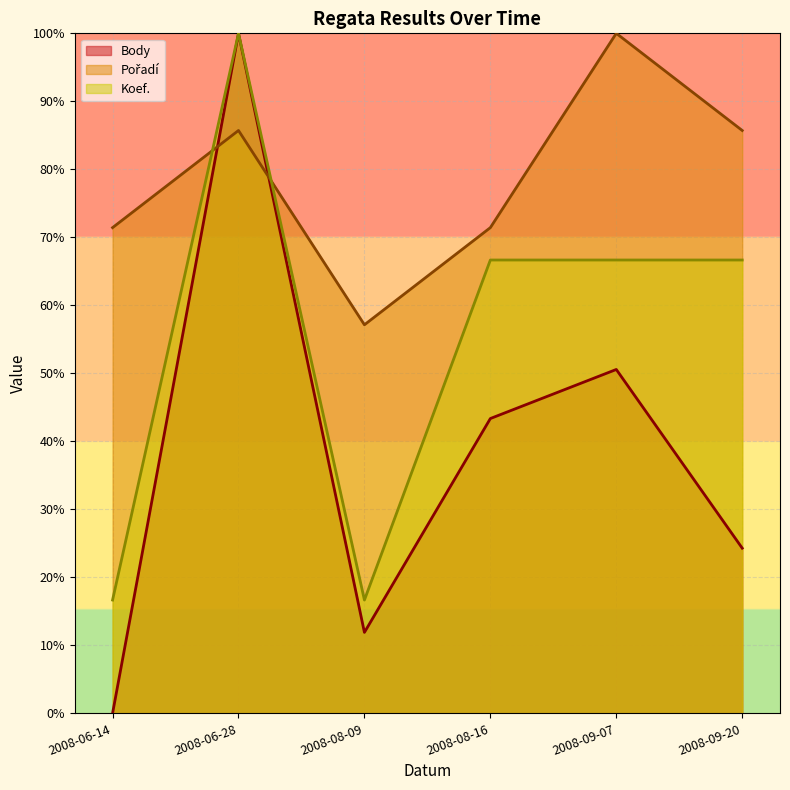

Reading left to right, extract all data points from this chart.

Body: 2008-06-14=0.0	2008-06-28=100.0	2008-08-09=11.9	2008-08-16=43.4	2008-09-07=50.6	2008-09-20=24.3
Pořadí: 2008-06-14=71.4	2008-06-28=85.7	2008-08-09=57.1	2008-08-16=71.4	2008-09-07=100.0	2008-09-20=85.7
Koef.: 2008-06-14=16.7	2008-06-28=100.0	2008-08-09=16.7	2008-08-16=66.7	2008-09-07=66.7	2008-09-20=66.7